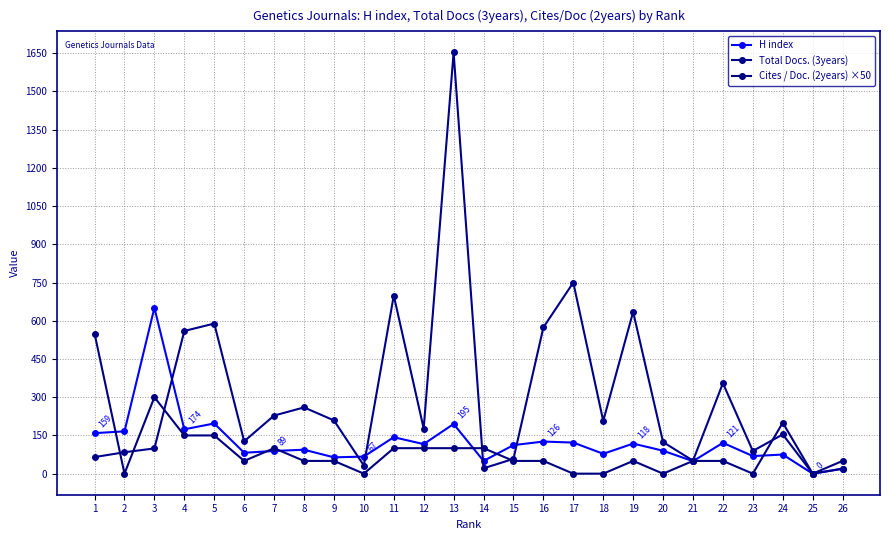

Does the chart have visible grid lines?

Yes